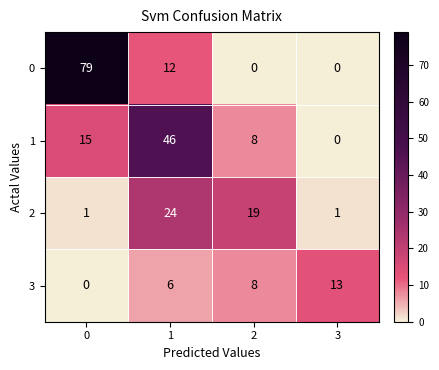

How many series are shown in this chart?

4